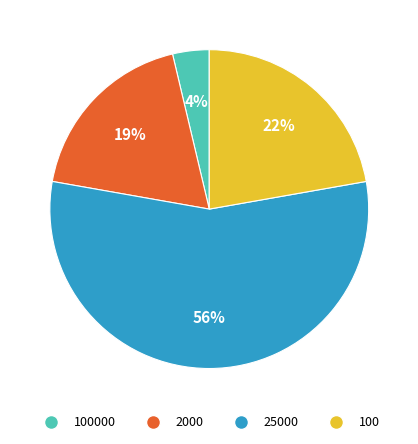

What is the majority slice?

25000